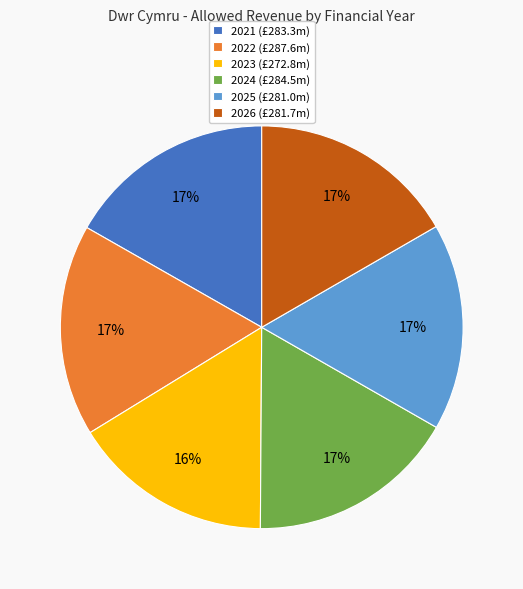

Is it true that 2022 (£287.6m) is 17% of the pie?

True